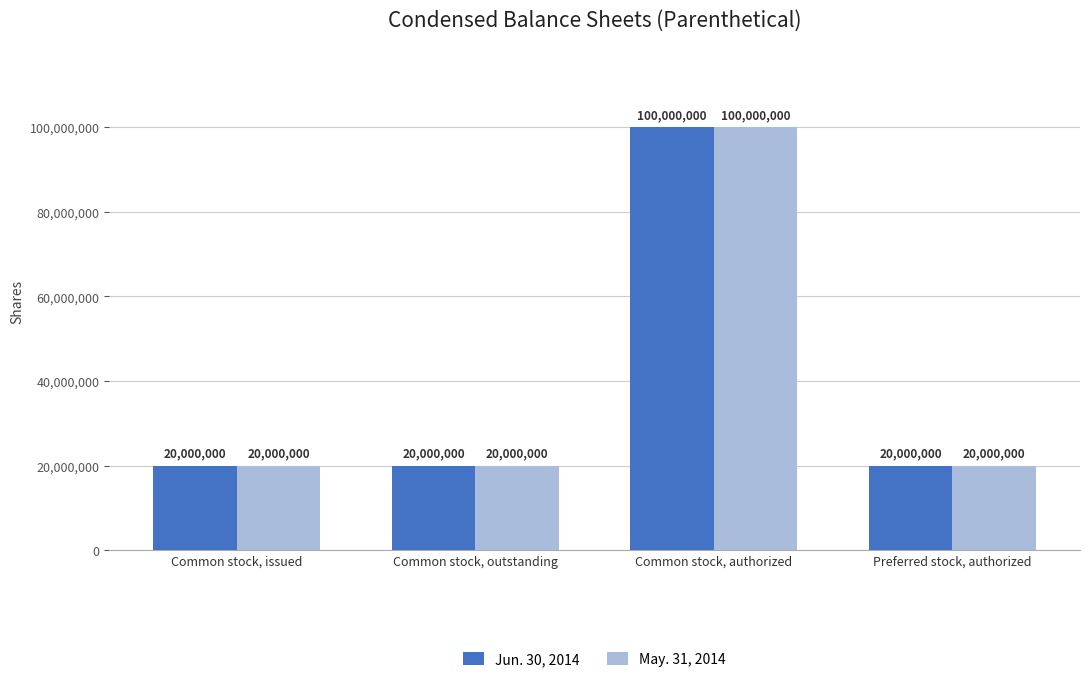

True or false: May. 31, 2014 has a value of 20000000 at Common stock, issued.

True